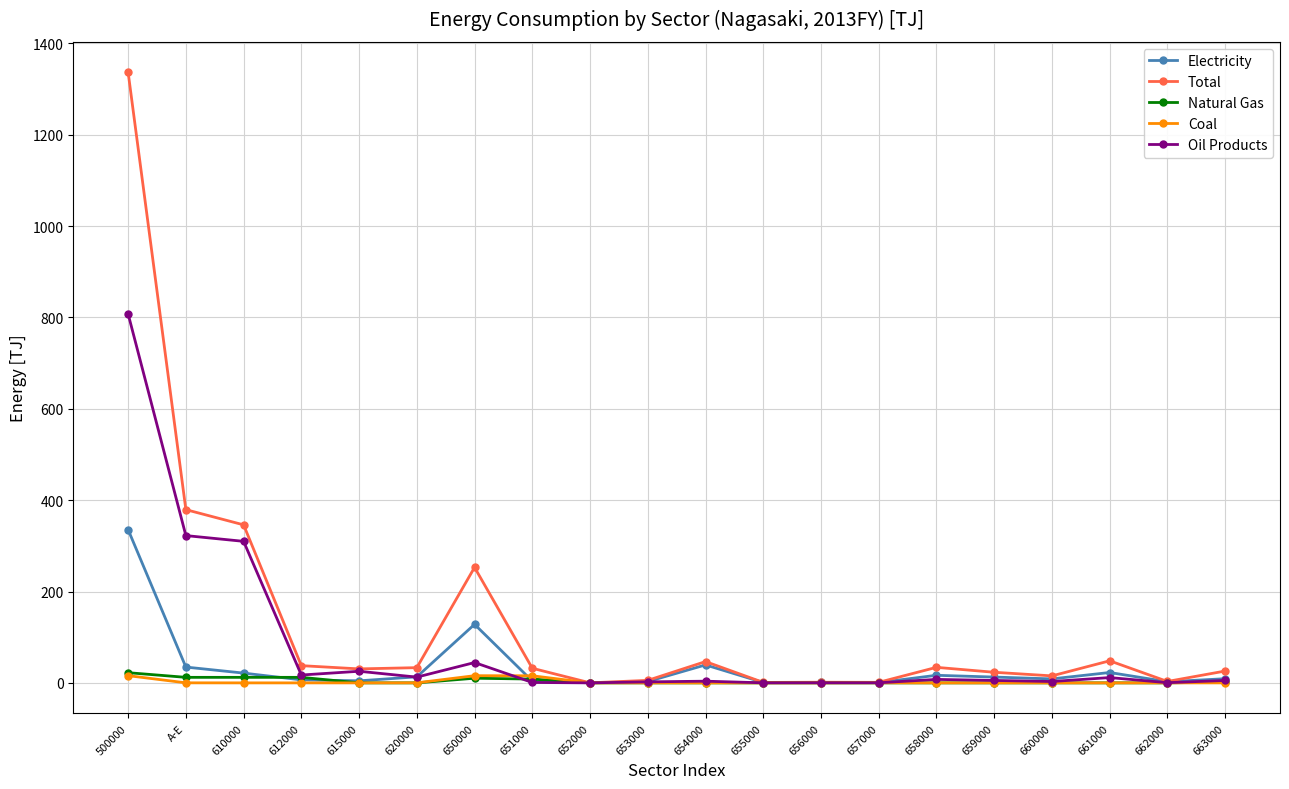

Which series has the largest range (max minus min)?

Total